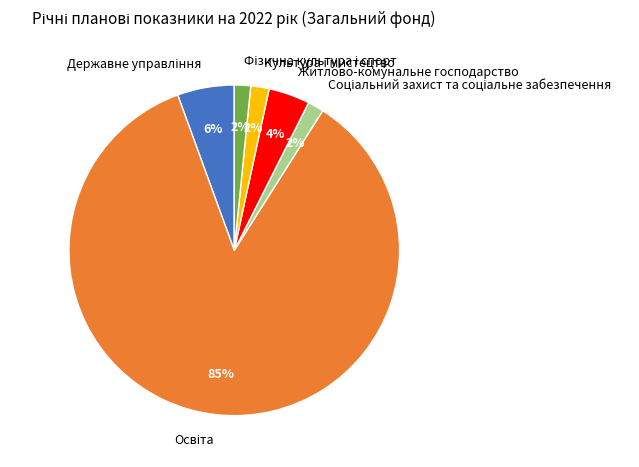

To the nearest percent, what percentage of the pie is Житлово-комунальне господарство?

4%